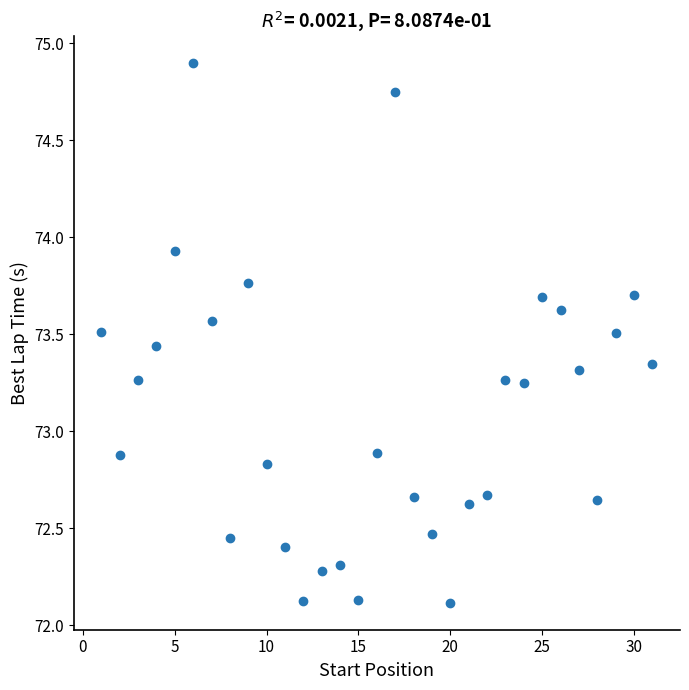

What is the range of Y values (max minus min)?

2.8